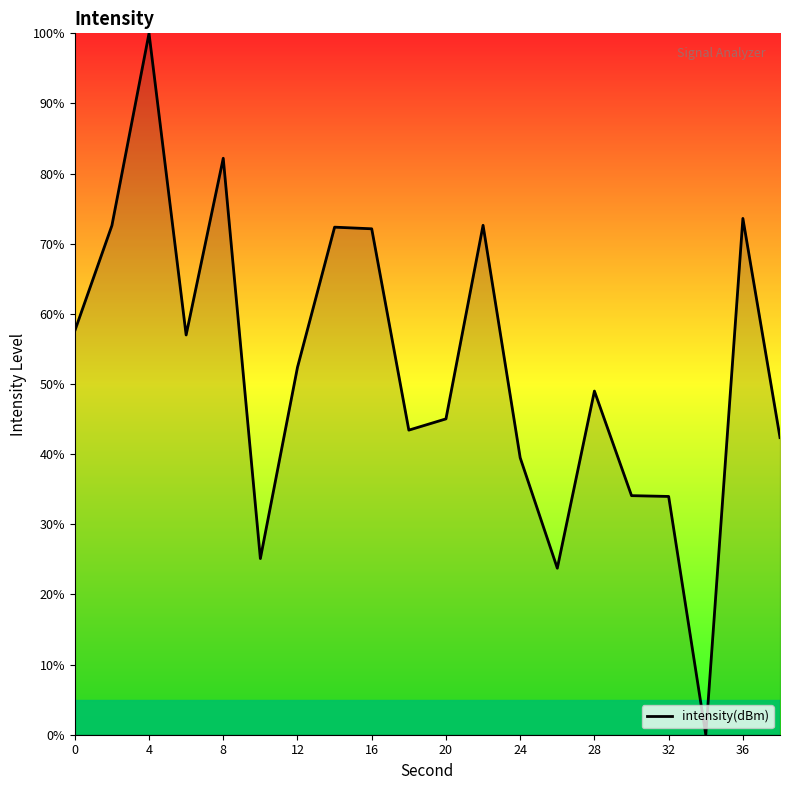

What is the average value?

52.4